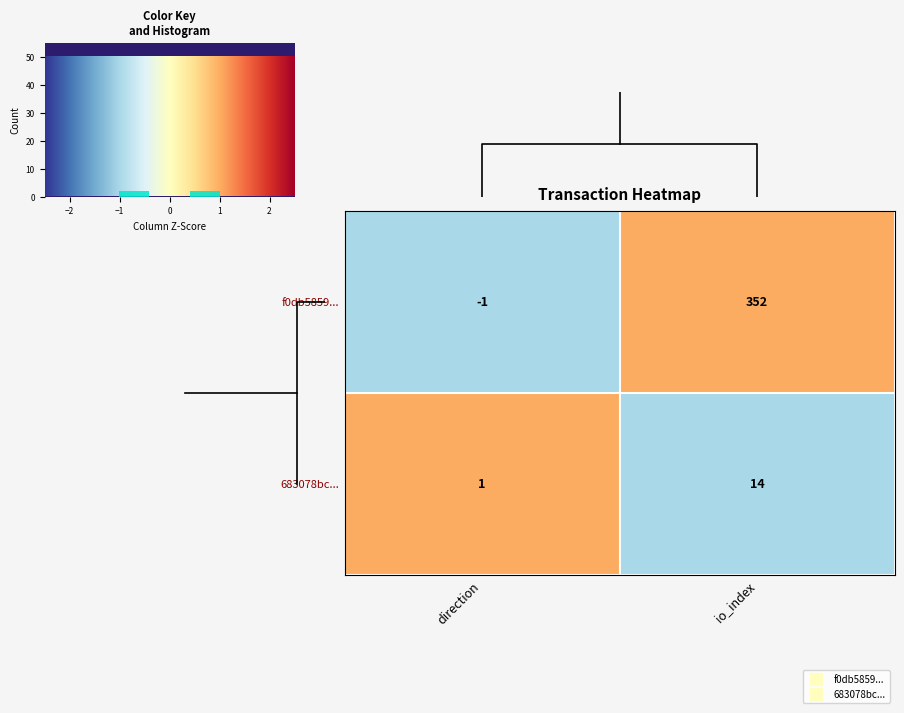

What is the smallest value displayed?

-1